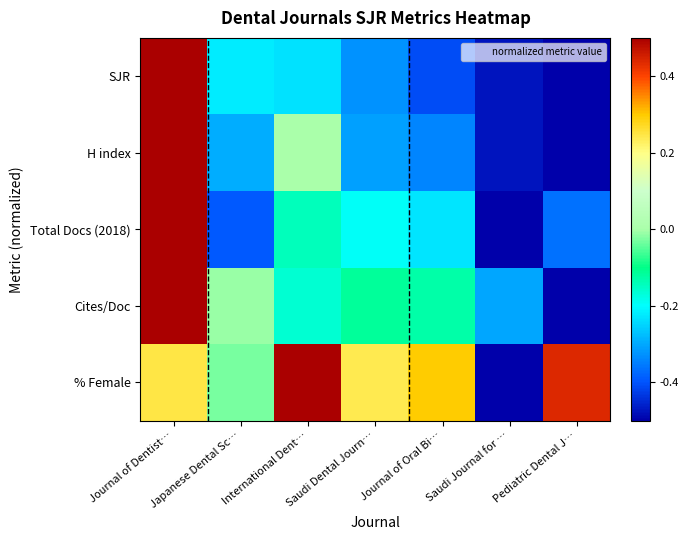

Between Japanese Dental Sc… and Journal of Oral Bi…, which series saw the biggest shift?

% Female